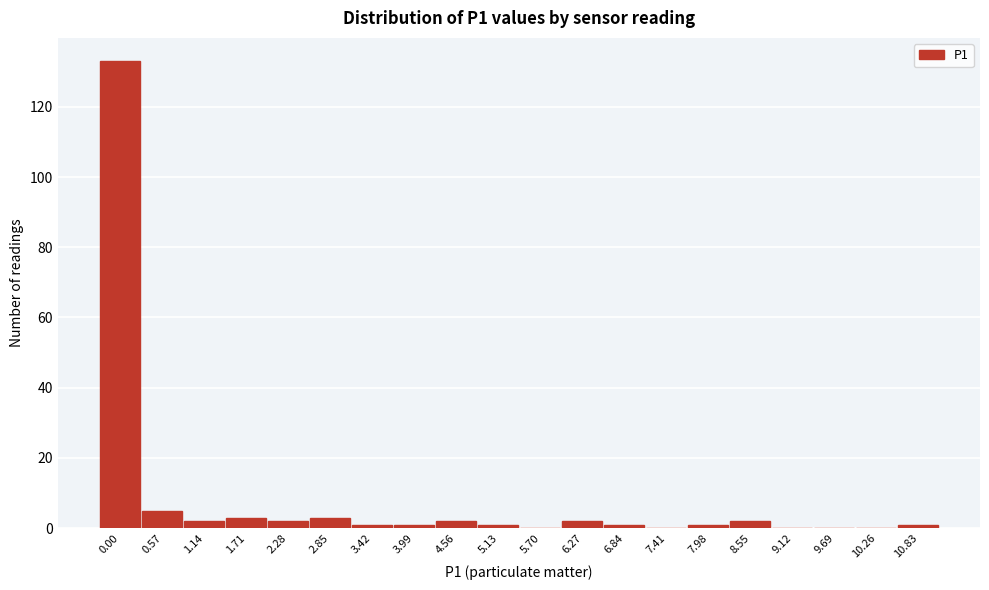

Reading right to left, transcribe all the data shown in this chart.

10.83=1	10.26=0	9.69=0	9.12=0	8.55=2	7.98=1	7.41=0	6.84=1	6.27=2	5.70=0	5.13=1	4.56=2	3.99=1	3.42=1	2.85=3	2.28=2	1.71=3	1.14=2	0.57=5	0.00=133